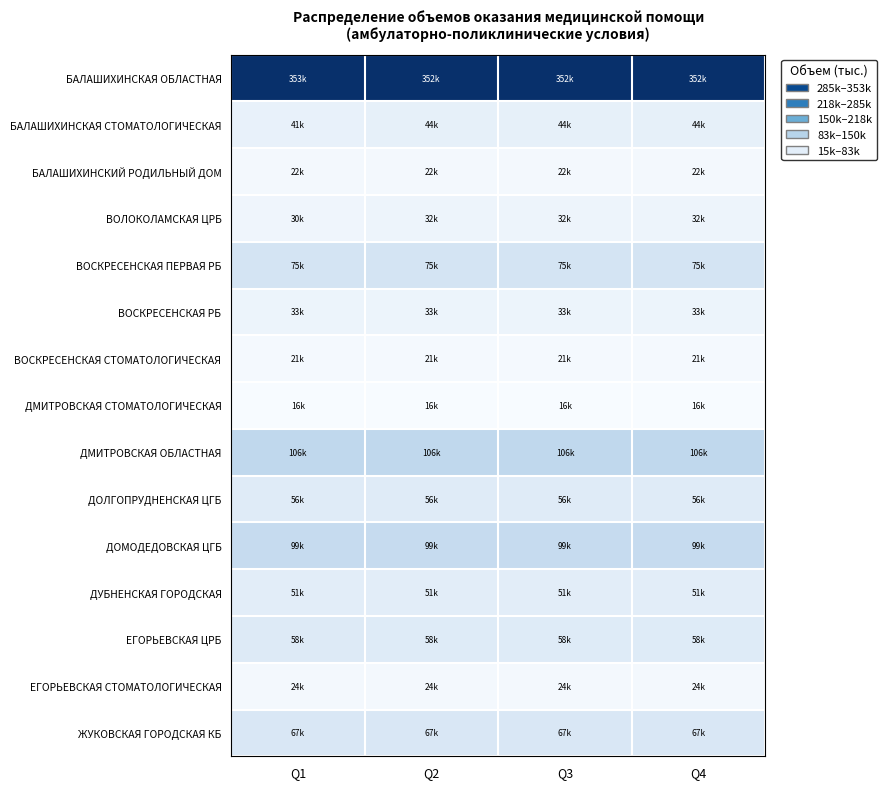

Reading left to right, what are all the values shown in this chart?

БАЛАШИХИНСКАЯ ОБЛАСТНАЯ: Q1=353158.0	Q2=352039.0	Q3=352039.0	Q4=352039.0
БАЛАШИХИНСКАЯ СТОМАТОЛОГИЧЕСКАЯ: Q1=41011.0	Q2=43724.0	Q3=43725.0	Q4=43723.0
БАЛАШИХИНСКИЙ РОДИЛЬНЫЙ ДОМ: Q1=21822.0	Q2=21822.0	Q3=21822.0	Q4=21820.0
ВОЛОКОЛАМСКАЯ ЦРБ: Q1=30087.9	Q2=32207.0	Q3=32207.0	Q4=32204.0
ВОСКРЕСЕНСКАЯ ПЕРВАЯ РБ: Q1=74884.0	Q2=74884.0	Q3=74884.0	Q4=74886.0
ВОСКРЕСЕНСКАЯ РБ: Q1=33227.0	Q2=33226.0	Q3=33226.0	Q4=33225.0
ВОСКРЕСЕНСКАЯ СТОМАТОЛОГИЧЕСКАЯ: Q1=20596.0	Q2=20596.0	Q3=20596.0	Q4=20600.0
ДМИТРОВСКАЯ СТОМАТОЛОГИЧЕСКАЯ: Q1=15955.0	Q2=15956.0	Q3=15956.0	Q4=15951.0
ДМИТРОВСКАЯ ОБЛАСТНАЯ: Q1=106292.0	Q2=106292.0	Q3=106293.0	Q4=106290.0
ДОЛГОПРУДНЕНСКАЯ ЦГБ: Q1=56191.0	Q2=56191.0	Q3=56191.0	Q4=56186.0
ДОМОДЕДОВСКАЯ ЦГБ: Q1=99011.0	Q2=99010.0	Q3=99010.0	Q4=99005.0
ДУБНЕНСКАЯ ГОРОДСКАЯ: Q1=50673.8	Q2=50673.0	Q3=50673.0	Q4=50675.0
ЕГОРЬЕВСКАЯ ЦРБ: Q1=58102.0	Q2=58101.0	Q3=58101.0	Q4=58098.0
ЕГОРЬЕВСКАЯ СТОМАТОЛОГИЧЕСКАЯ: Q1=23564.0	Q2=23565.0	Q3=23565.0	Q4=23569.0
ЖУКОВСКАЯ ГОРОДСКАЯ КБ: Q1=67157.3	Q2=67156.0	Q3=67156.0	Q4=67152.0